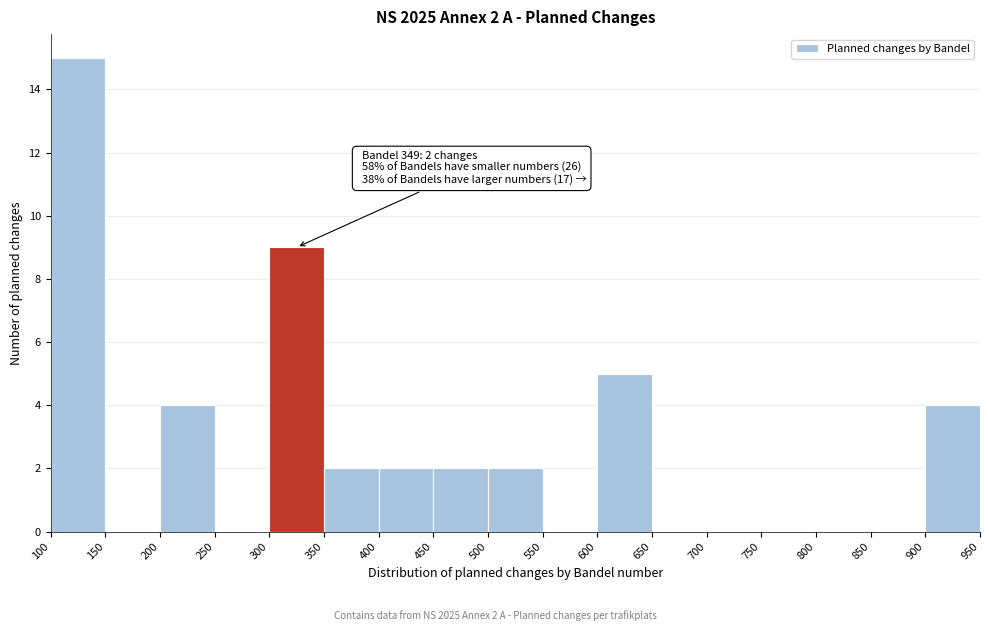

Which range on the x-axis has the tallest bar?

100 to 150